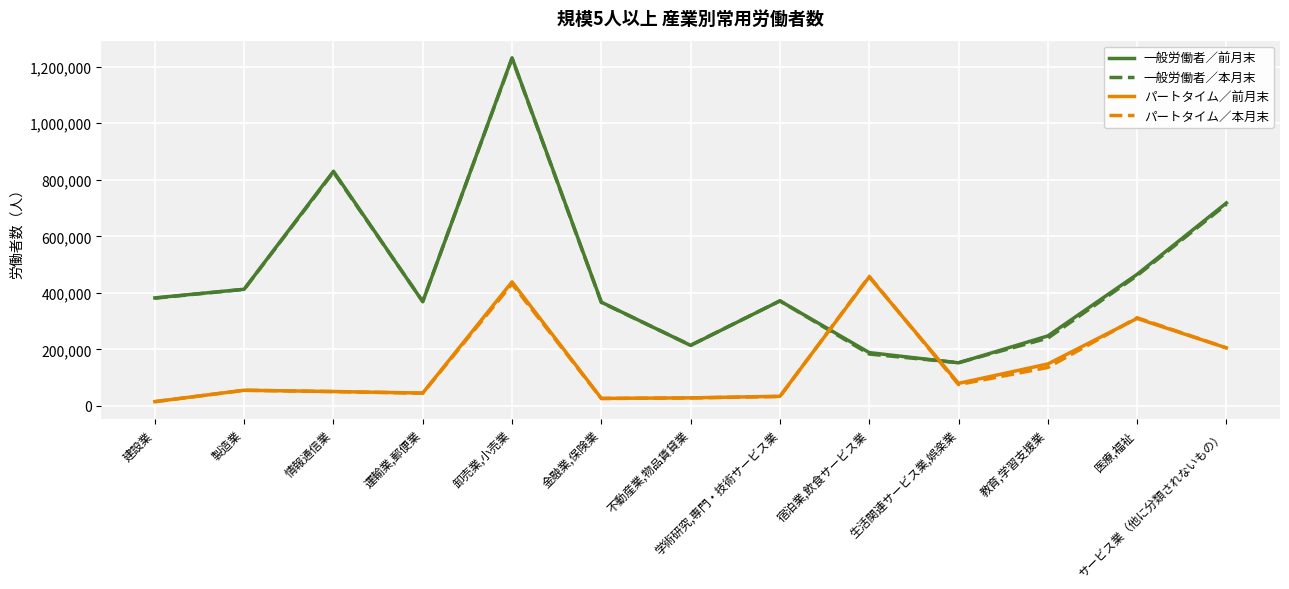

What is the maximum value shown in the chart?

1231628